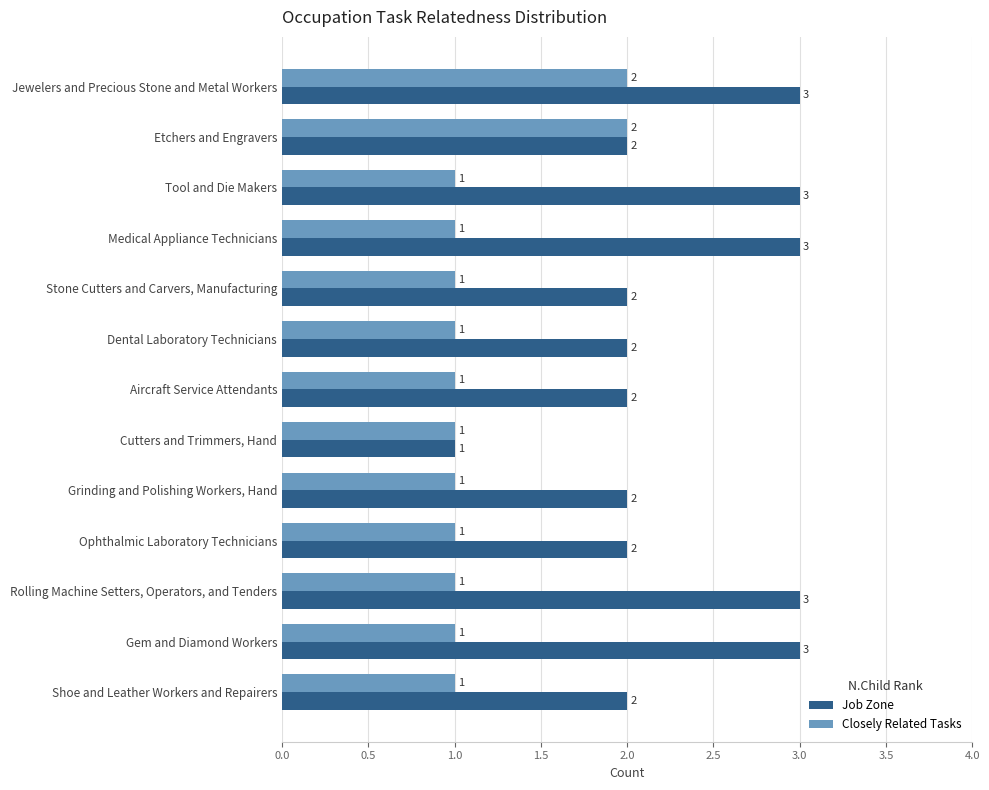

The value of Closely Related Tasks at Stone Cutters and Carvers, Manufacturing is 1. True or false?

True